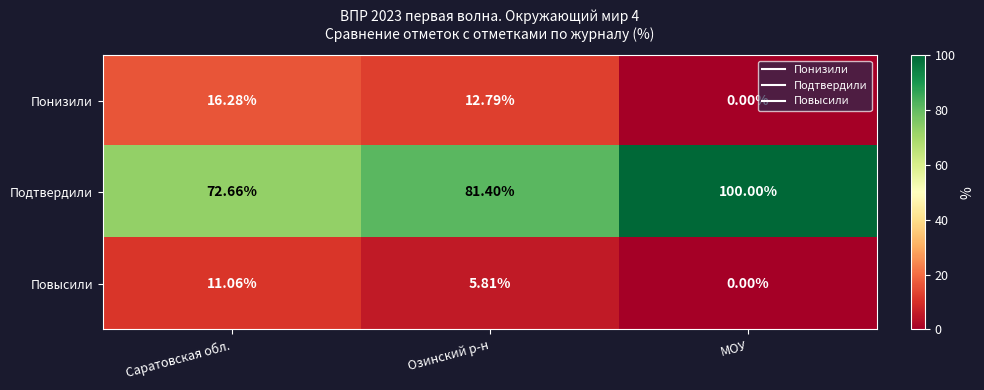

Is the value of Повысили at Саратовская обл. greater than the value of Понизили at Озинский р-н?

No